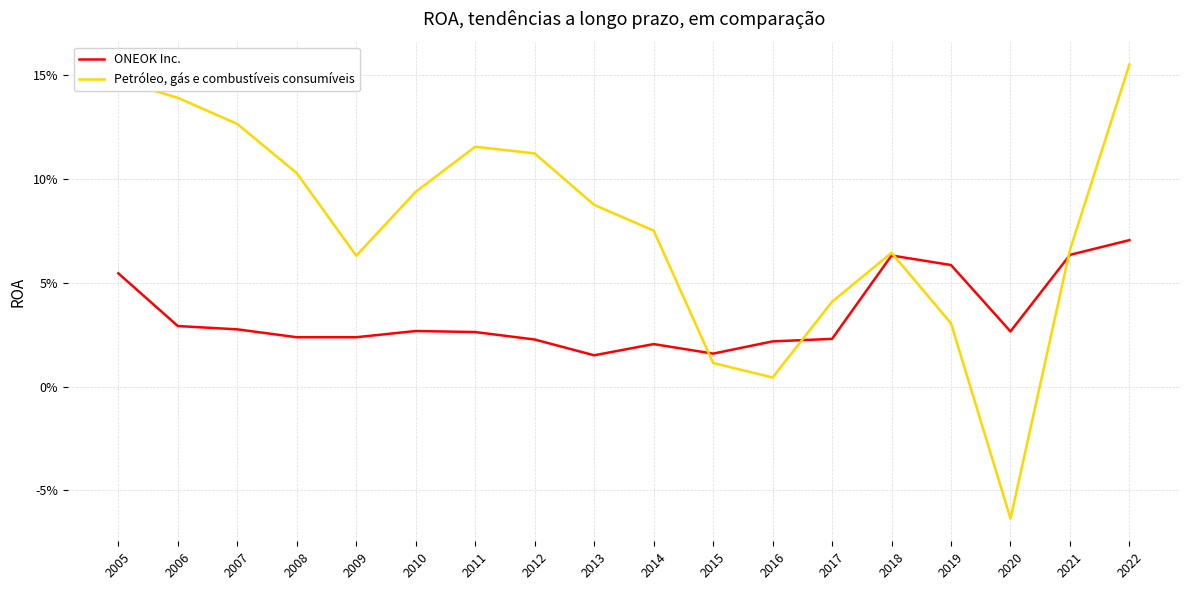

Rank the series at 2016 from highest to lowest value.

ONEOK Inc., Petróleo, gás e combustíveis consumíveis